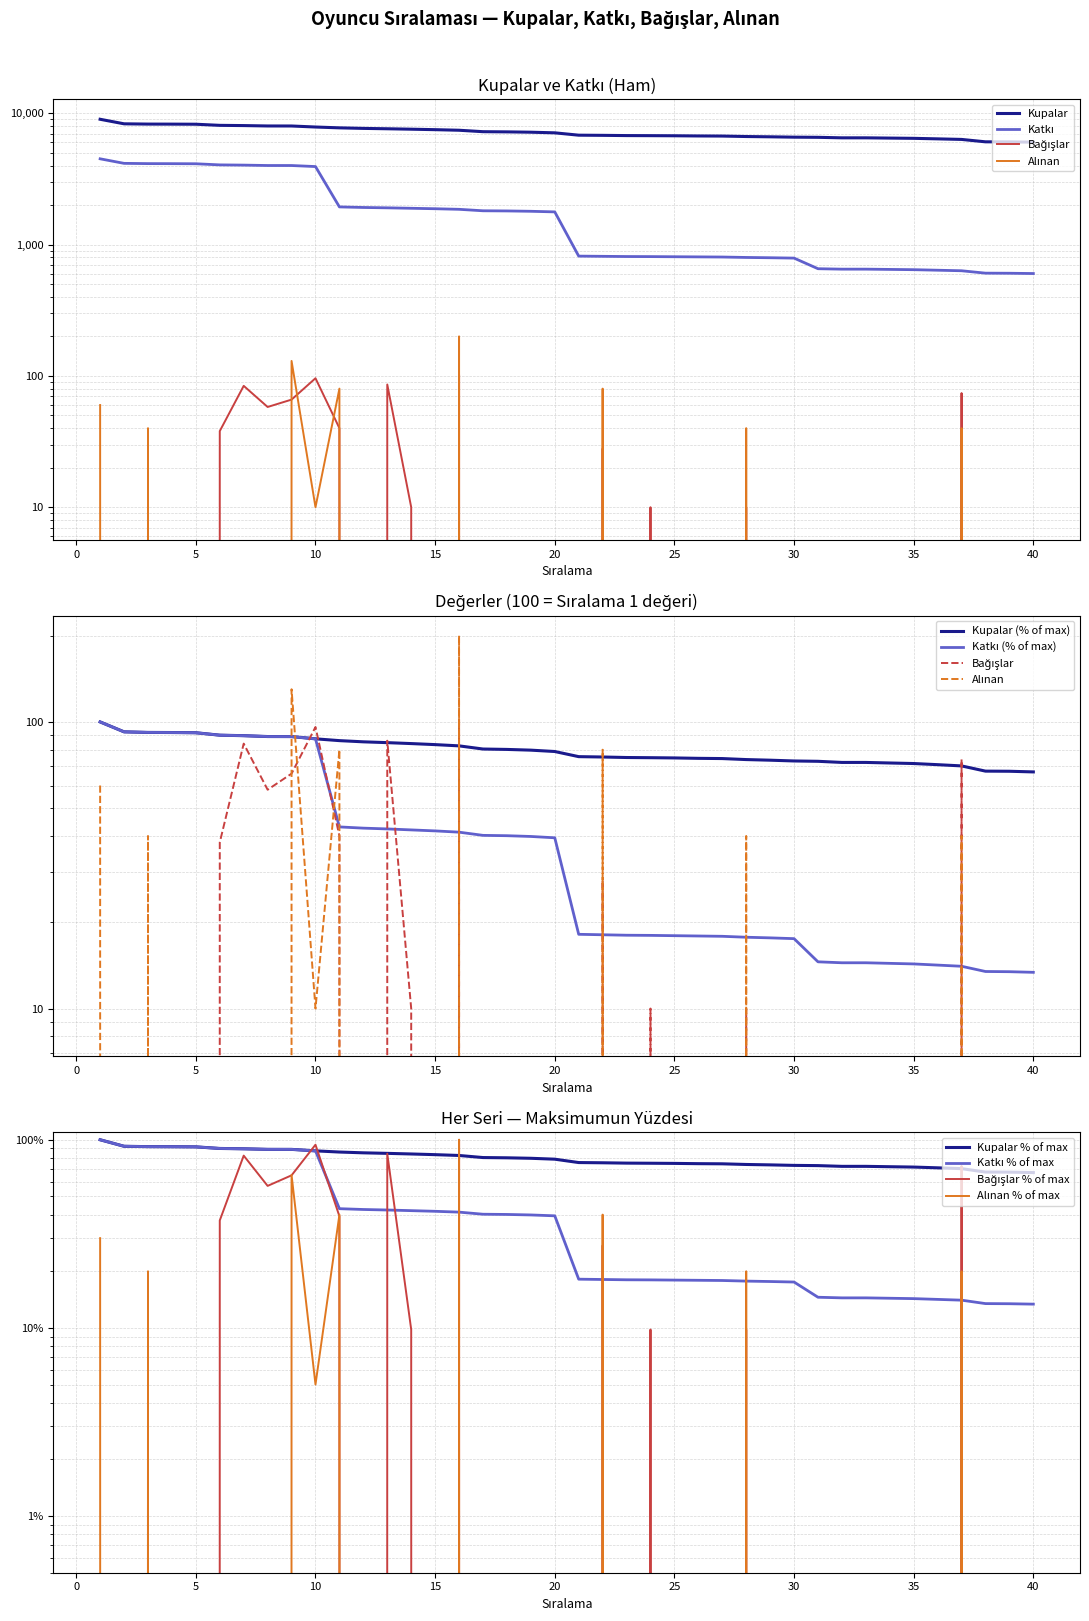

The Alınan series shows 138.0 at 20. True or false?

False